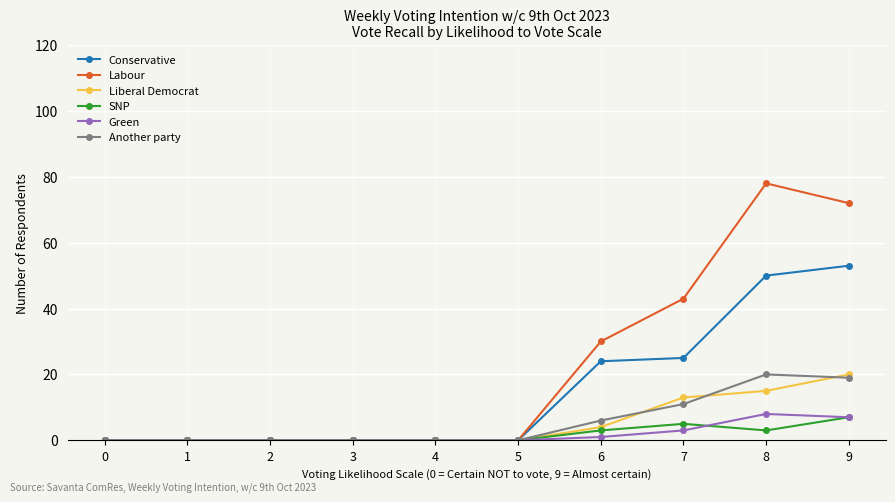

Is the value of Conservative at 6 greater than the value of Labour at 3?

Yes